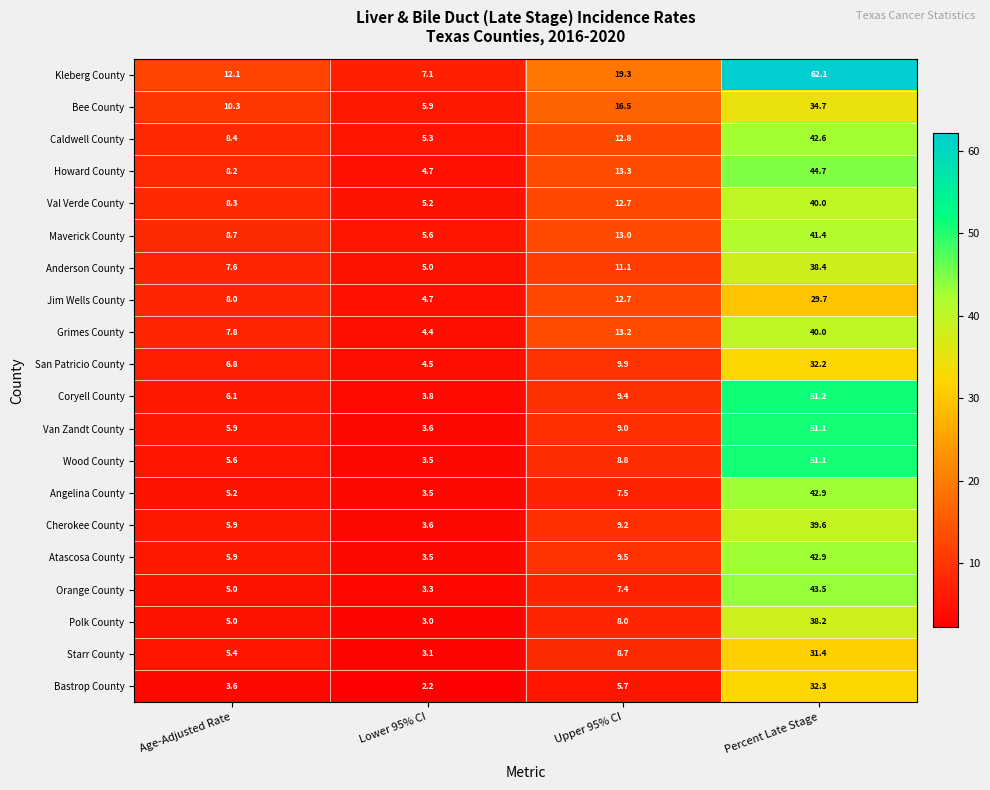

Which series has the largest total across all categories?

Kleberg County